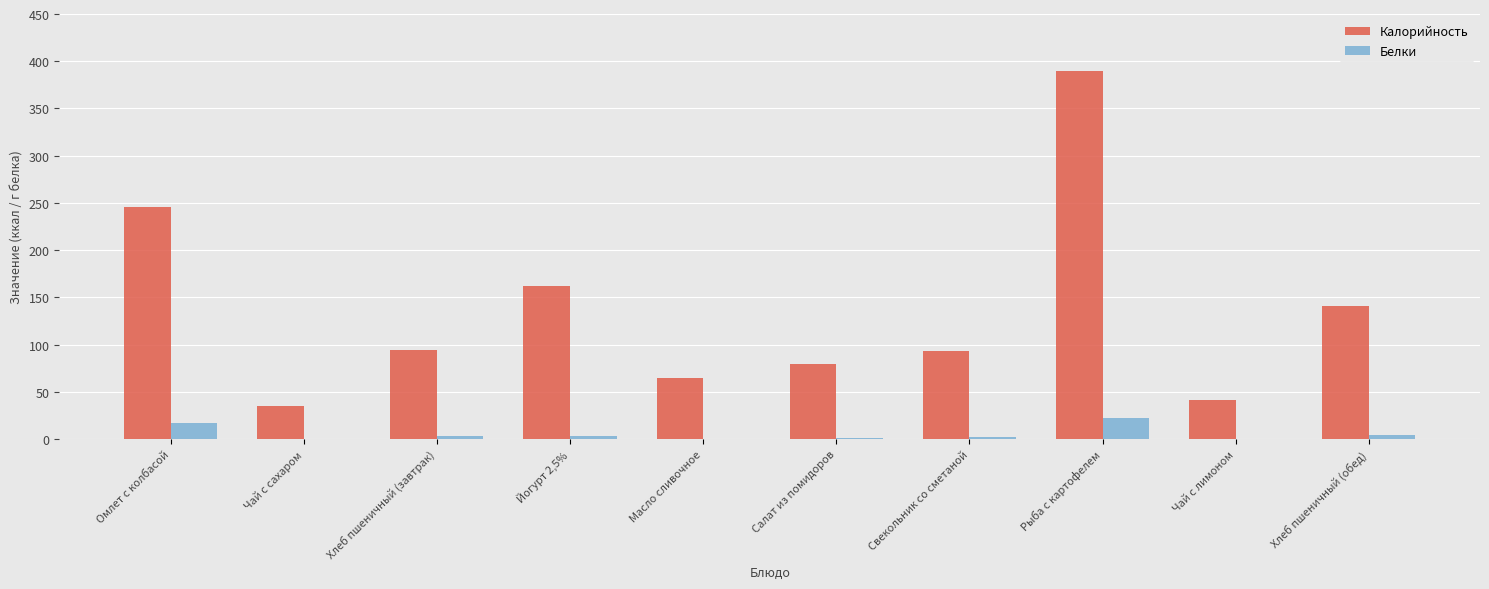

Which series changed the most between Омлет с колбасой and Хлеб пшеничный (завтрак)?

Калорийность